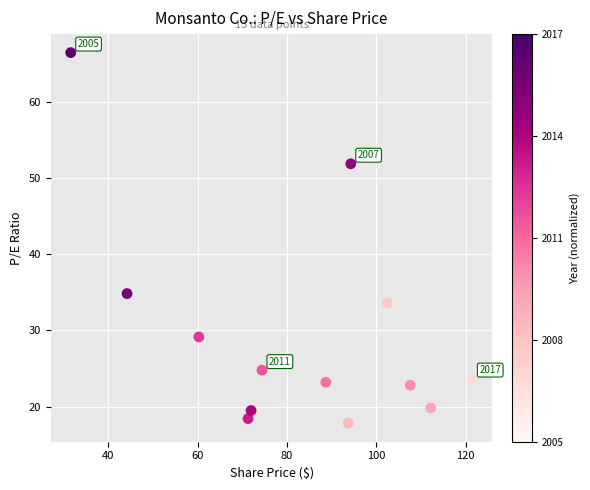

What Y value in the scatter plot is closest to 42?

34.8